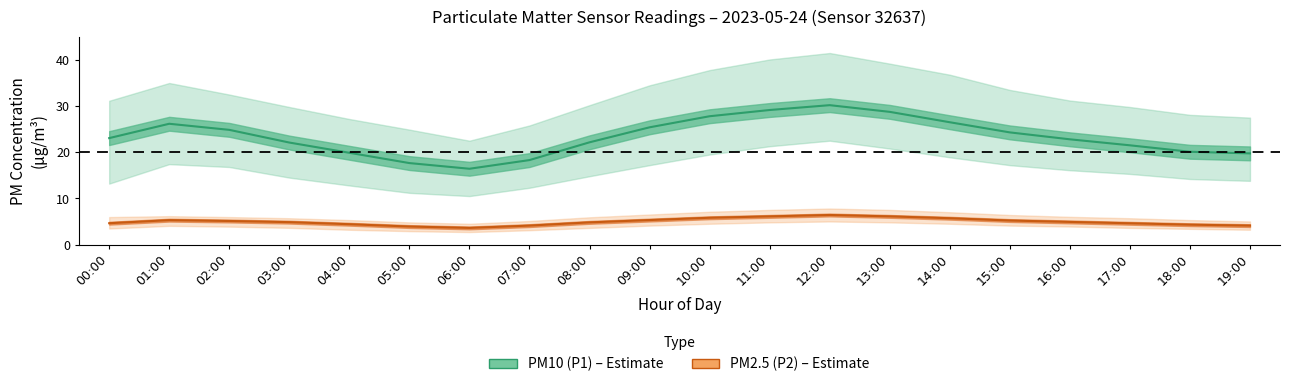

Reading right to left, extract all data points from this chart.

PM10 (P1): 19.8	20.1	21.5	22.8	24.3	26.5	28.8	30.2	29.1	27.8	25.4	22.1	18.3	16.4	17.6	19.9	22.1	24.9	26.2	23.1
PM2.5 (P2): 4.1	4.3	4.6	4.9	5.2	5.7	6.1	6.4	6.1	5.8	5.3	4.8	4.1	3.6	3.9	4.4	4.8	5.1	5.3	4.6